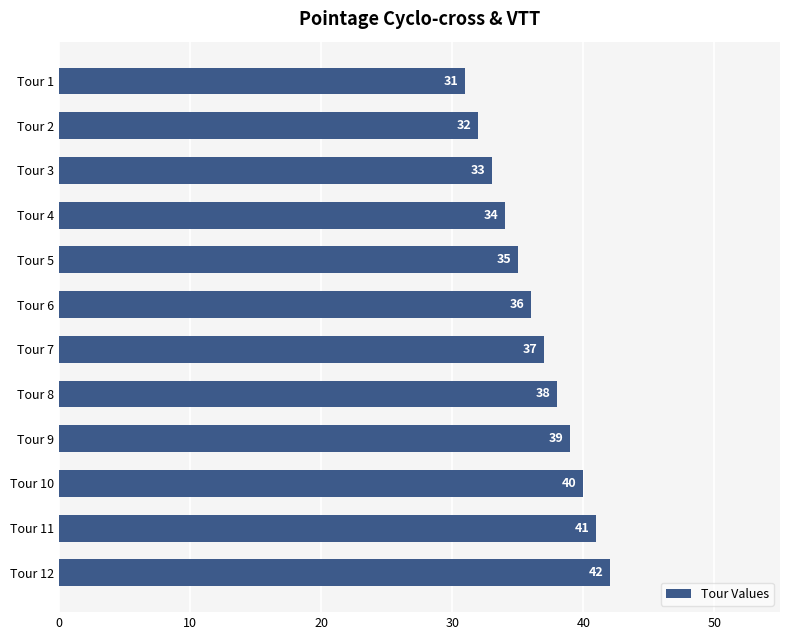

Is it true that the value at Tour 10 is 62?

False